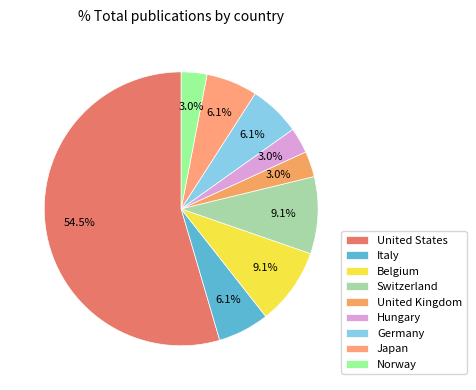

How many slices are in this pie chart?

9